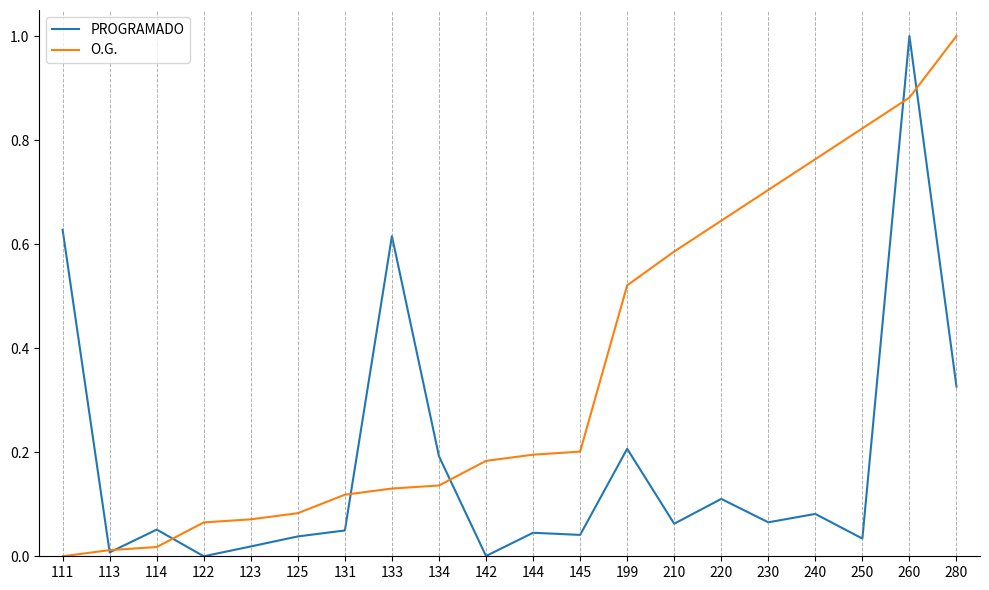

At which label does O.G. reach its peak?

280